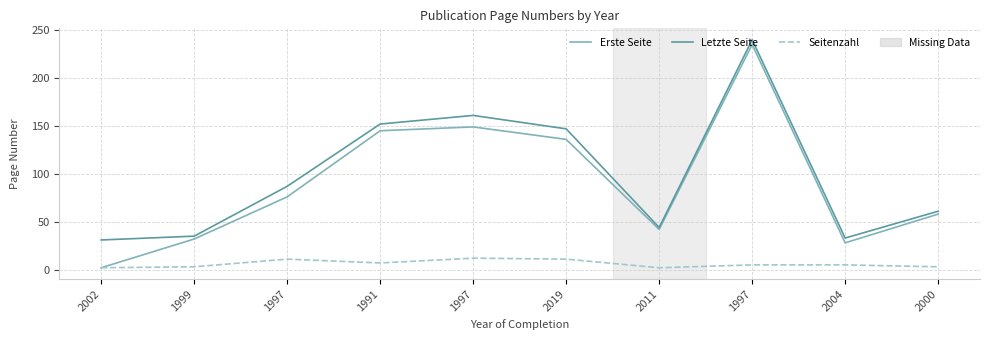

How many lines are shown in the chart?

3